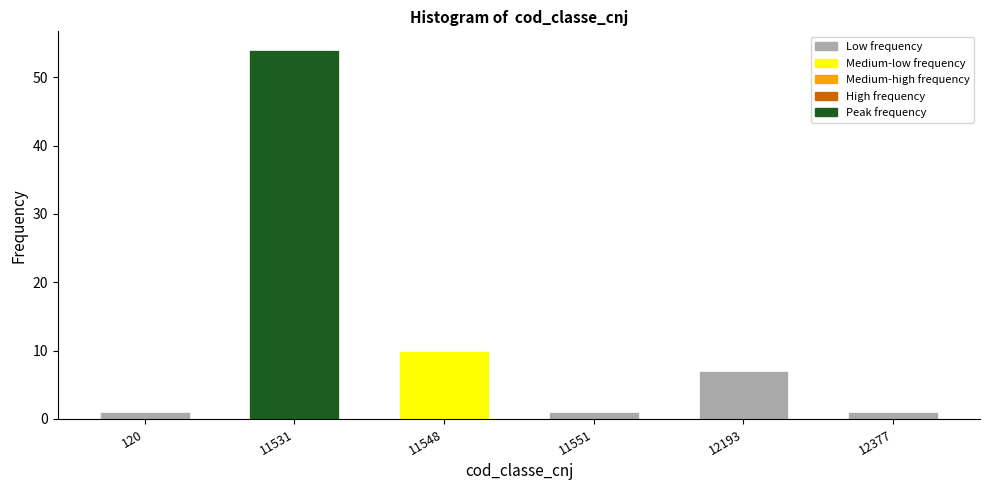

Reading right to left, list all the values displayed in this chart.

1	7	1	10	54	1